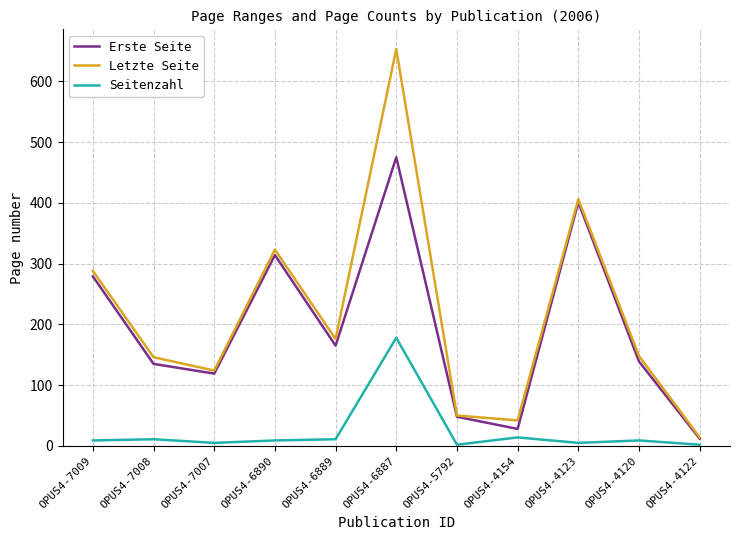

What is the sum of all Letzte Seite values?

2370